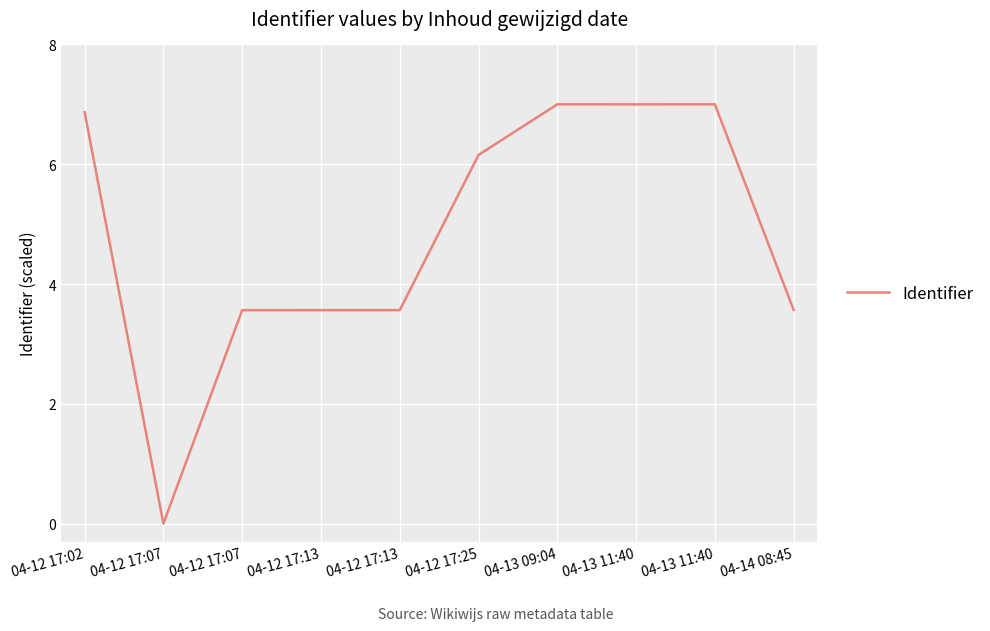

How many interior local valleys (lower than both neighbors) does the data have?

2